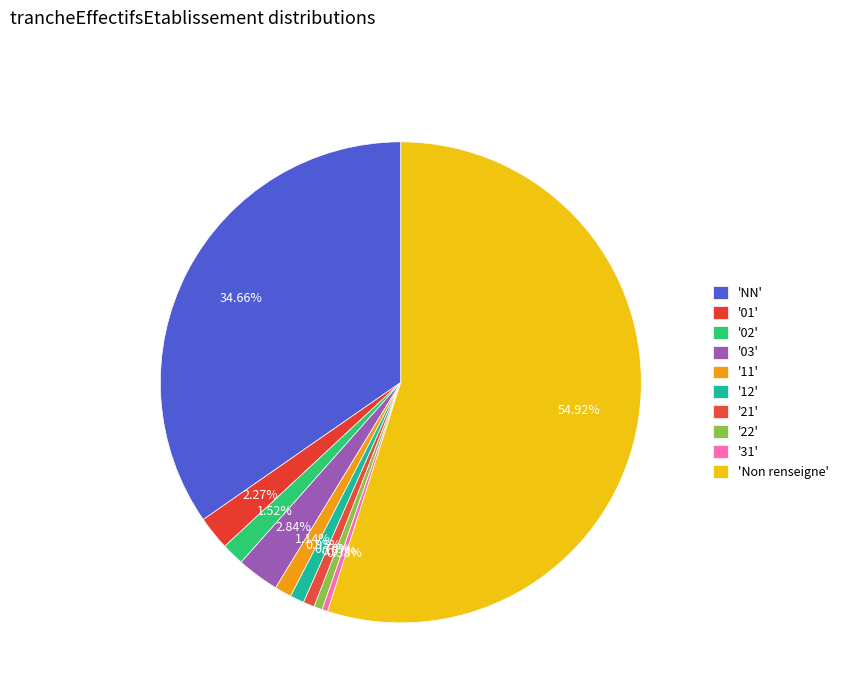

How many segments does this pie chart have?

10